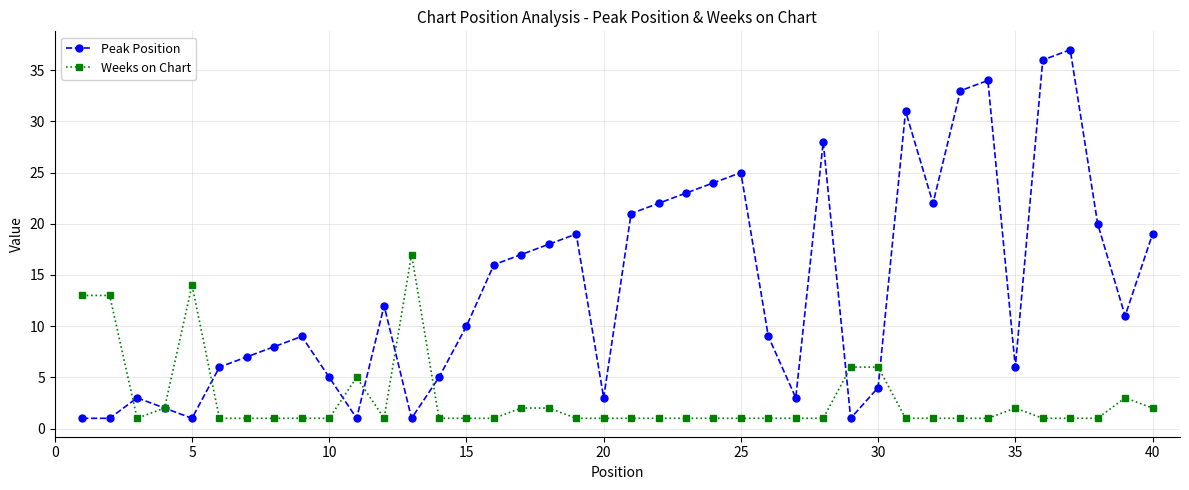

At how many categories does at least one series exceed 27?

6